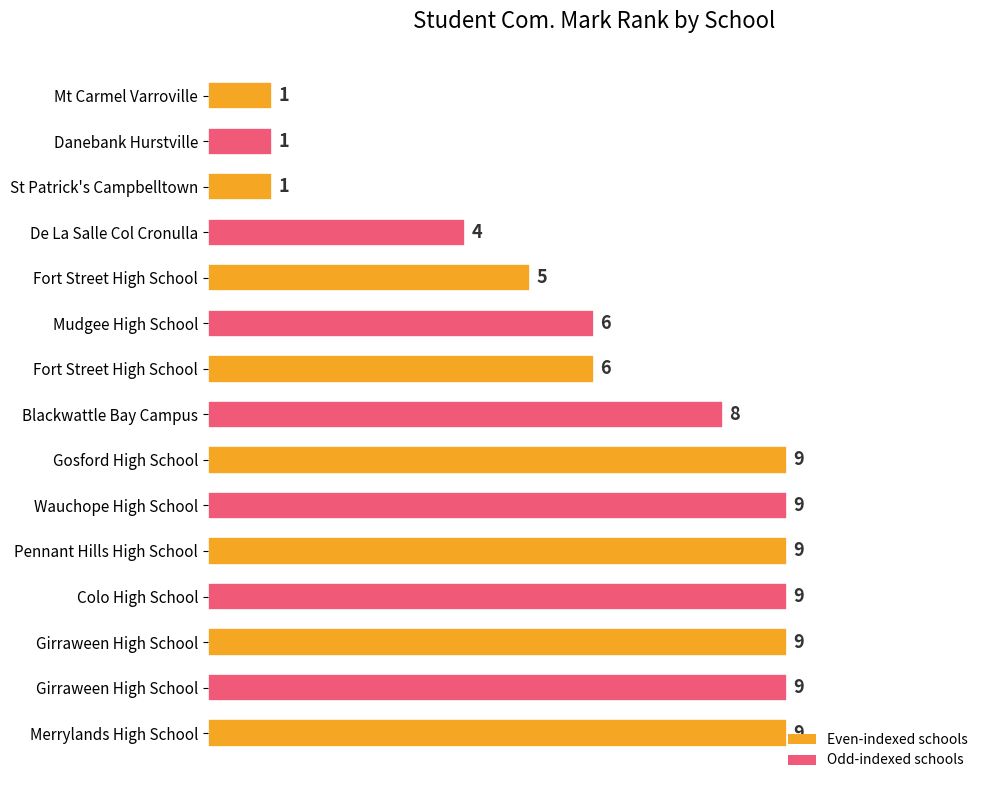

Does the chart contain any negative values?

No